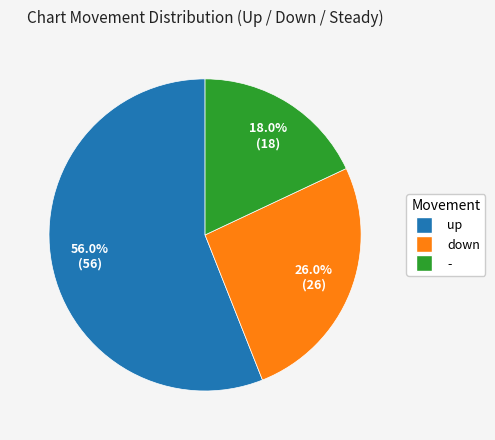

To the nearest percent, what is the difference between the up and down slice percentages?

30%